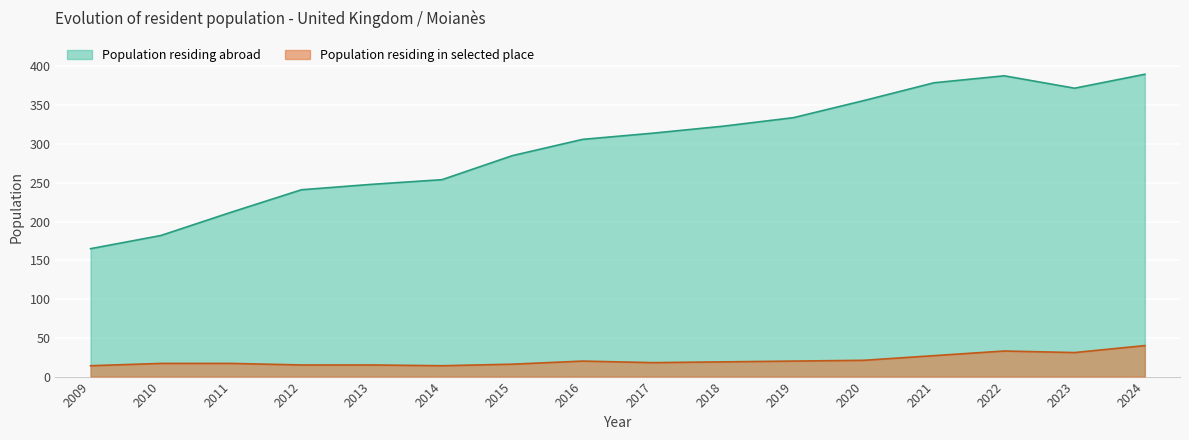

Which series changed the most between 2013 and 2014?

Population residing abroad